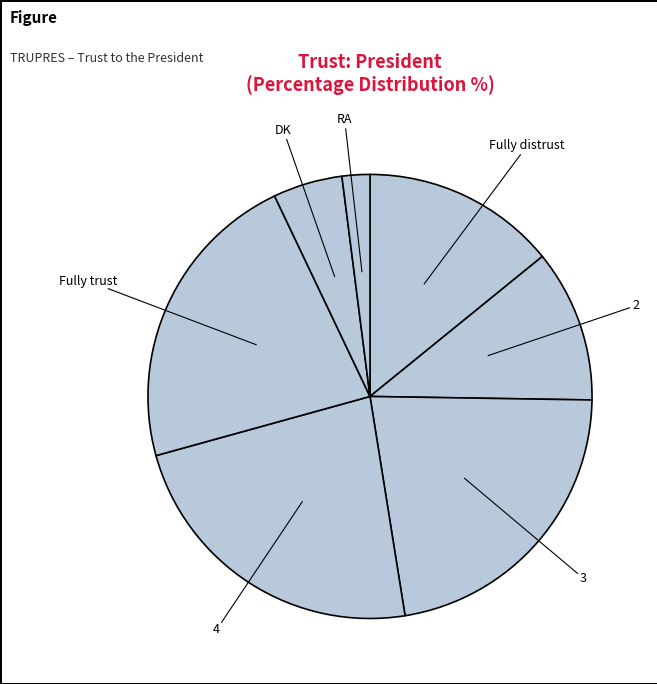

What is the largest slice in the pie chart?

4